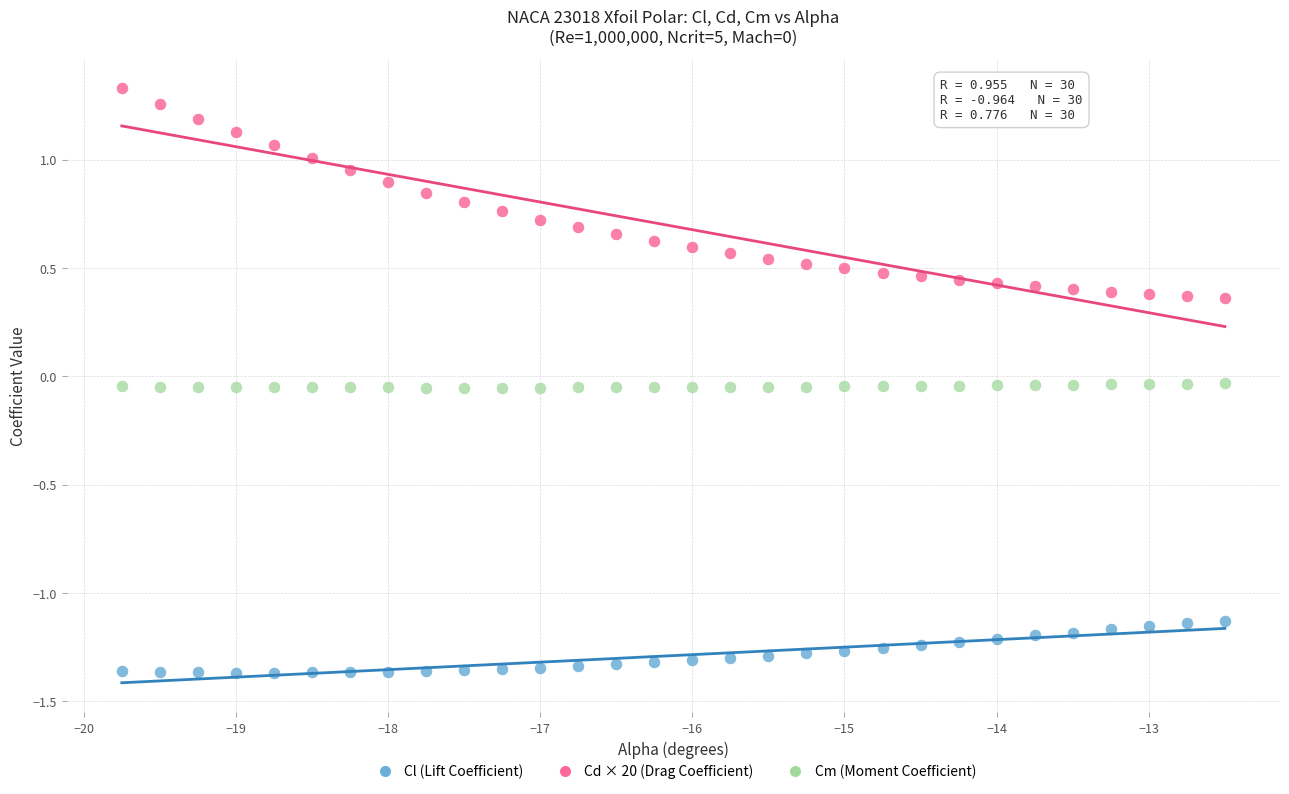

Across all data points, what is the range of X values (max minus min)?

7.2